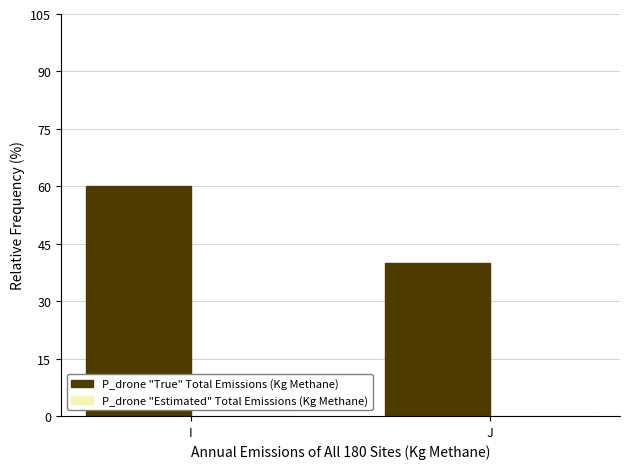

What is the ratio of the value at I to the value at J?

1.5